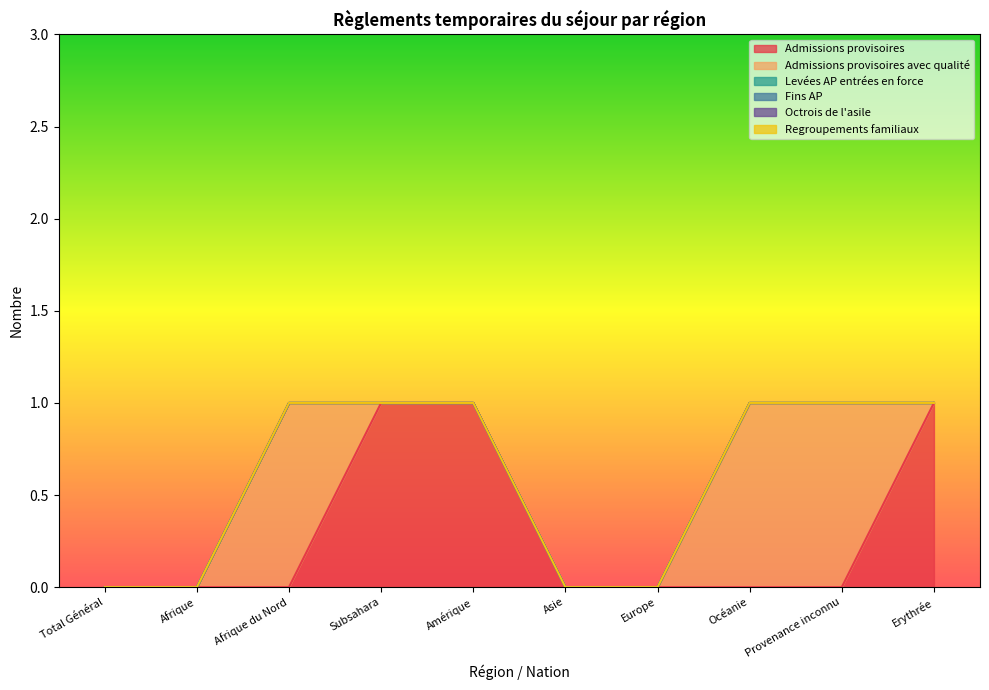

Reading left to right, what are all the values shown in this chart?

Admissions provisoires: Total Général=0	Afrique=0	Afrique du Nord=0	Subsahara=1	Amérique=1	Asie=0	Europe=0	Océanie=0	Provenance inconnu=0	Erythrée=1
Admissions provisoires avec qualité: Total Général=0	Afrique=0	Afrique du Nord=1	Subsahara=0	Amérique=0	Asie=0	Europe=0	Océanie=1	Provenance inconnu=1	Erythrée=0
Levées AP entrées en force: Total Général=0	Afrique=0	Afrique du Nord=0	Subsahara=0	Amérique=0	Asie=0	Europe=0	Océanie=0	Provenance inconnu=0	Erythrée=0
Fins AP: Total Général=0	Afrique=0	Afrique du Nord=0	Subsahara=0	Amérique=0	Asie=0	Europe=0	Océanie=0	Provenance inconnu=0	Erythrée=0
Octrois de l'asile: Total Général=0	Afrique=0	Afrique du Nord=0	Subsahara=0	Amérique=0	Asie=0	Europe=0	Océanie=0	Provenance inconnu=0	Erythrée=0
Regroupements familiaux: Total Général=0	Afrique=0	Afrique du Nord=0	Subsahara=0	Amérique=0	Asie=0	Europe=0	Océanie=0	Provenance inconnu=0	Erythrée=0